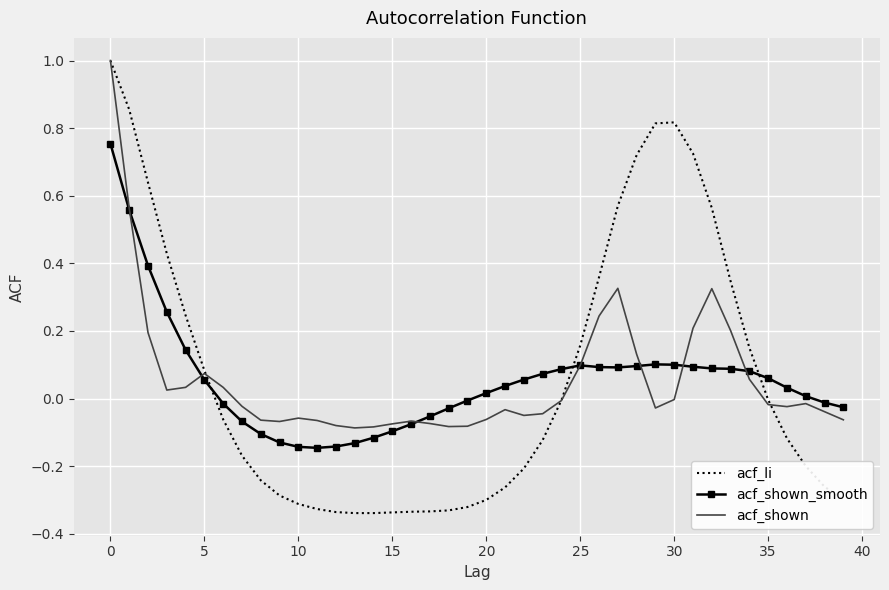

Which series ends up on top after the final intersection of acf_li and acf_shown_smooth?

acf_shown_smooth